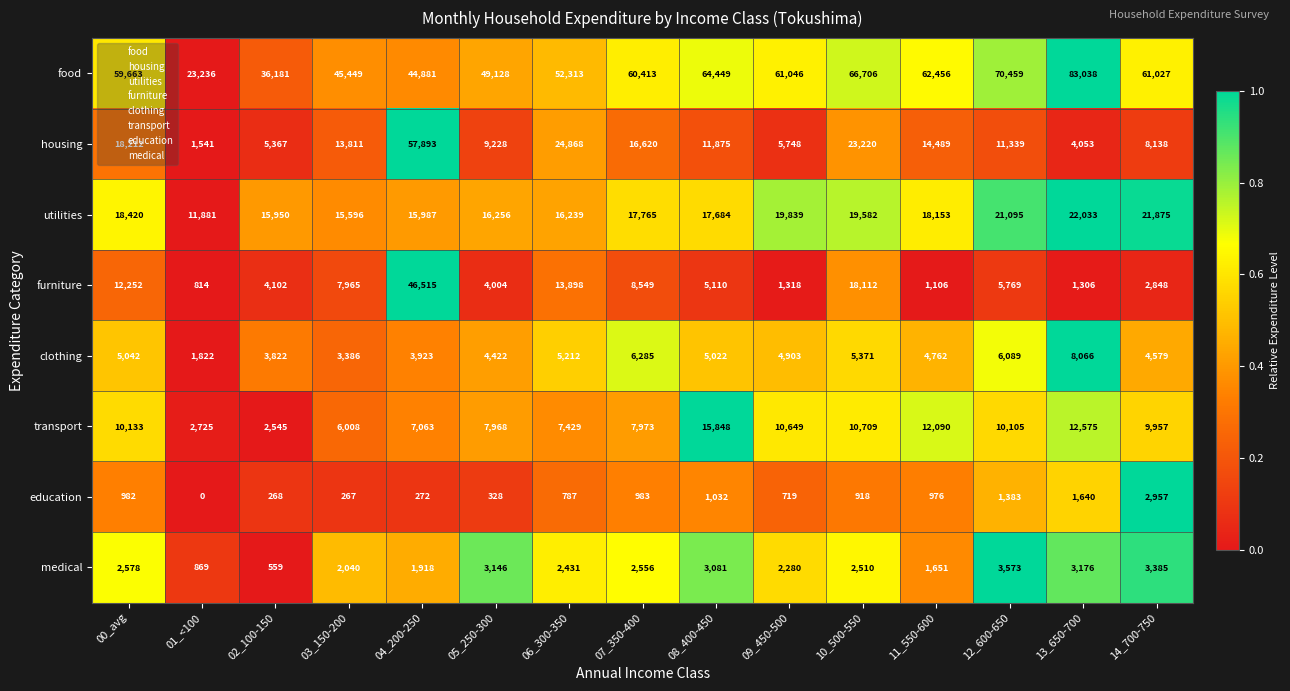

How many data points in medical are less than 2510?

7